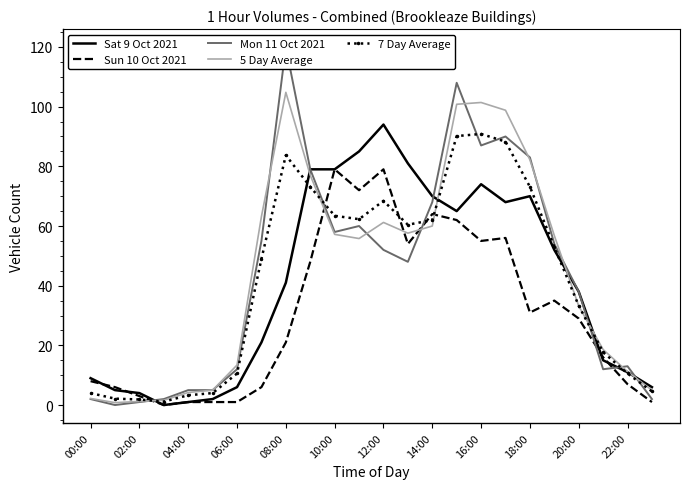

At how many categories does at least one series exceed 96?

4